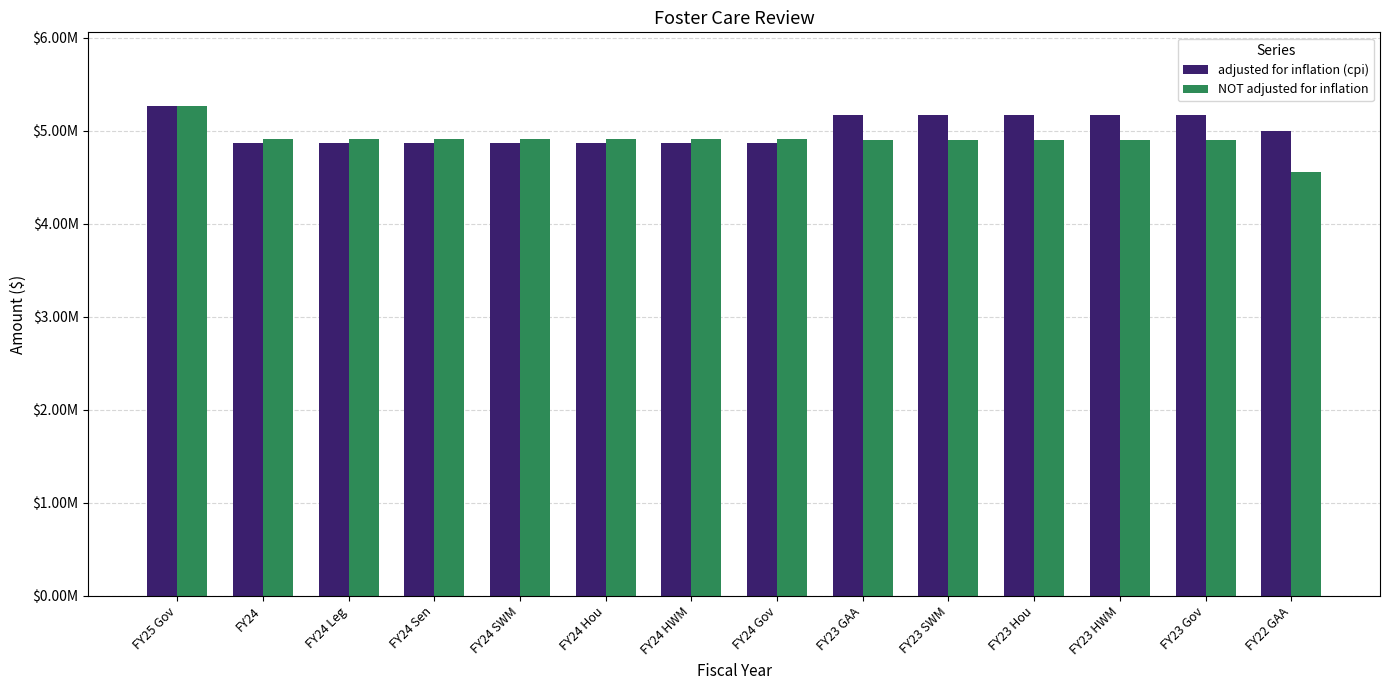

Are the bars horizontal?

No